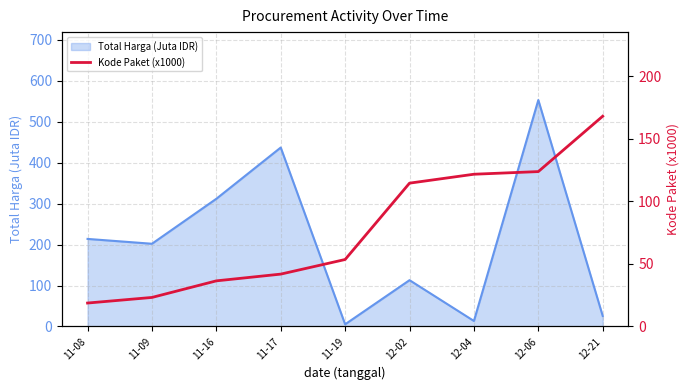

The Total Harga (Juta IDR) series shows 437.1 at 11-17. True or false?

True